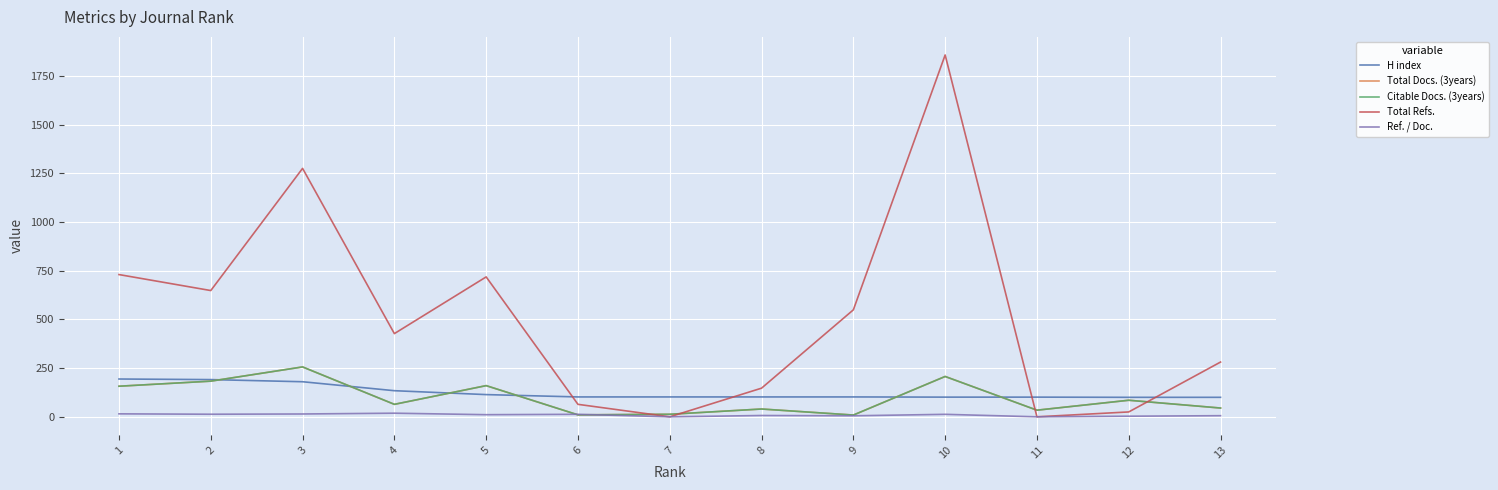

What is the highest value of the Citable Docs. (3years) series?

256.0